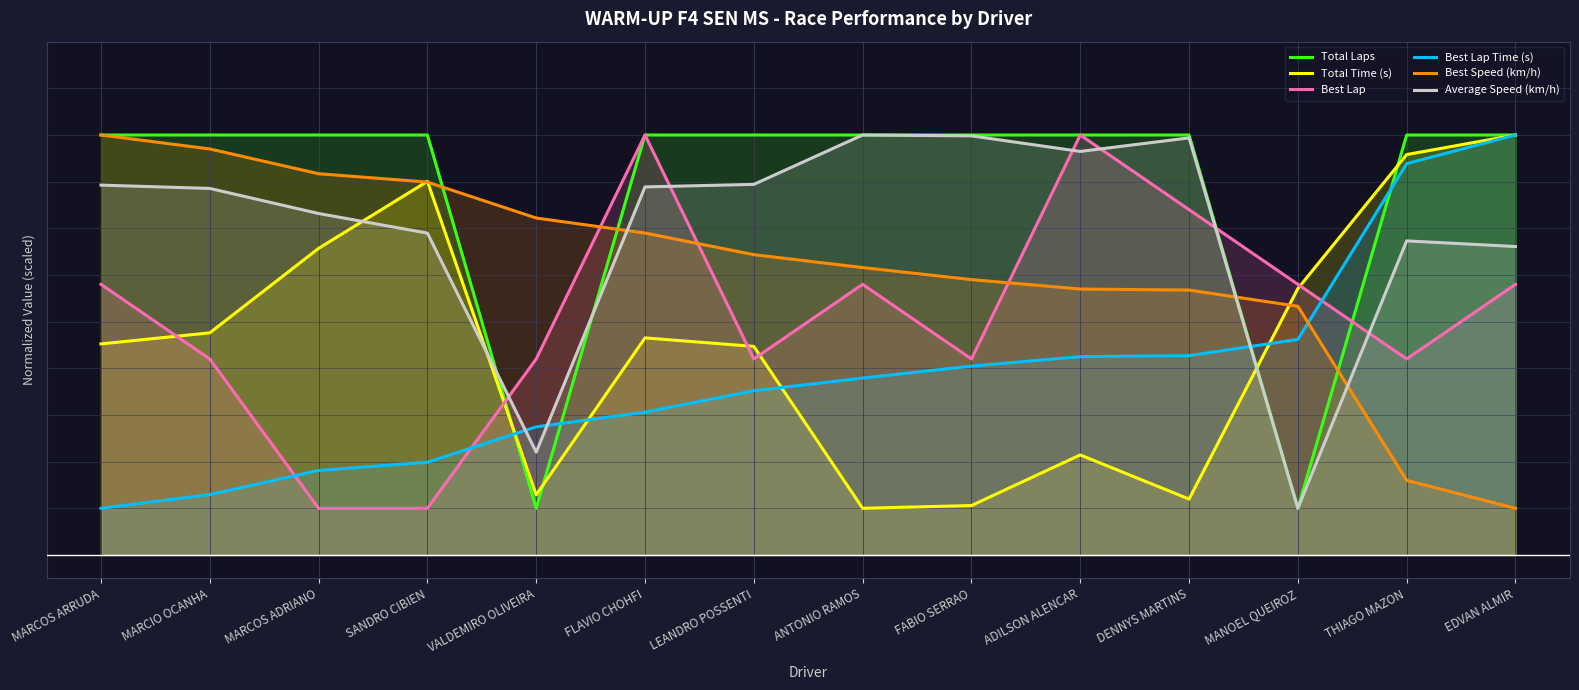

List the labels in order of Total Time (s) value, smallest first.

ANTONIO RAMOS, FABIO SERRAO, DENNYS MARTINS, VALDEMIRO OLIVEIRA, ADILSON ALENCAR, LEANDRO POSSENTI, MARCOS ARRUDA, FLAVIO CHOHFI, MARCIO OCANHA, MANOEL QUEIROZ, MARCOS ADRIANO, SANDRO CIBIEN, THIAGO MAZON, EDVAN ALMIR